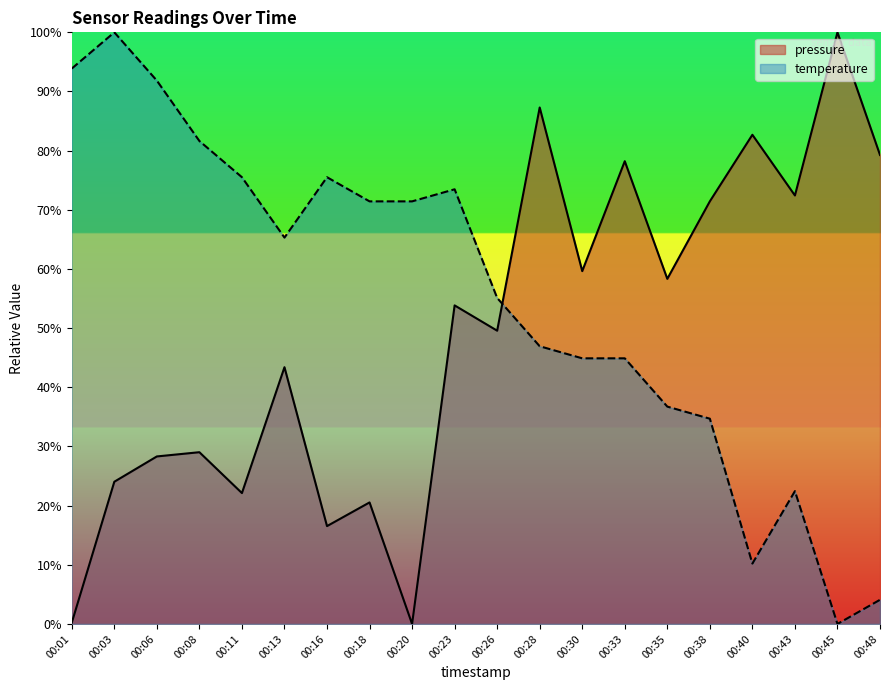

List the series in order of their overall mean, lowest first.

pressure, temperature